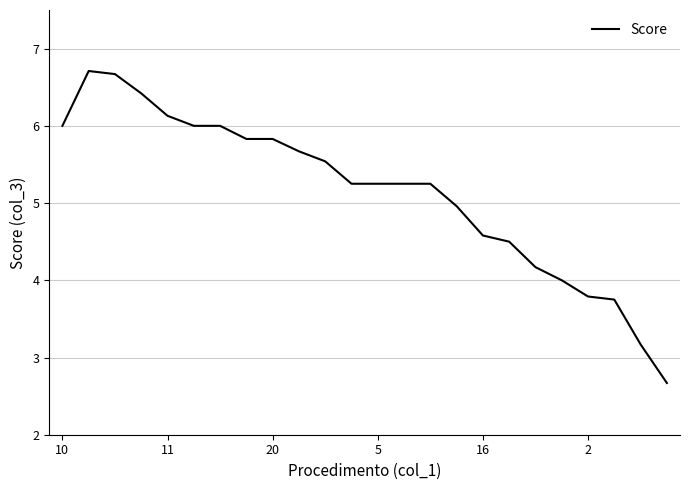

What is the difference between the maximum and minimum values?

4.0